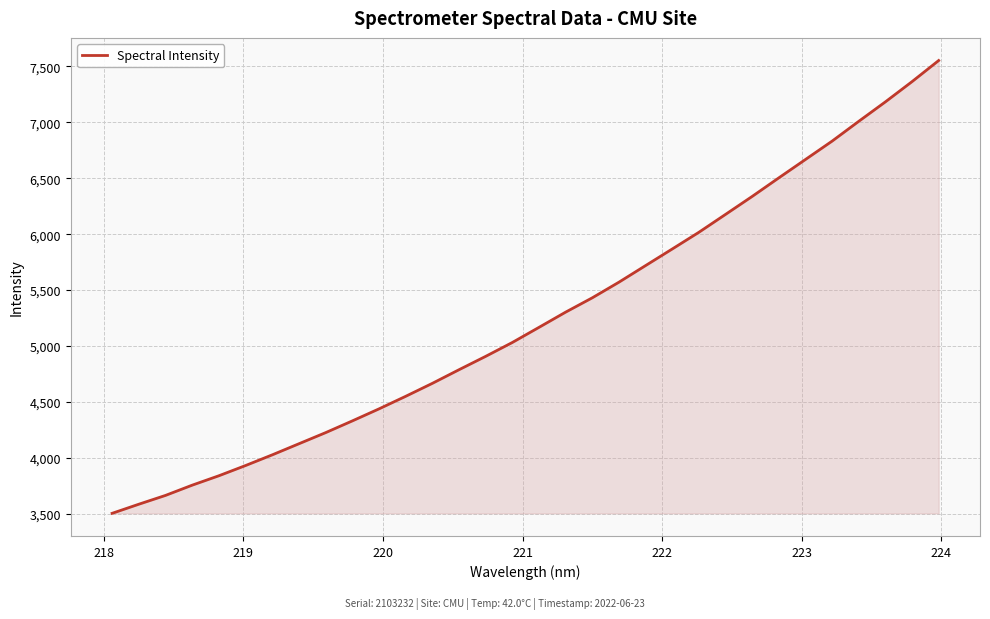

What is the difference between the maximum and minimum values?

4047.4